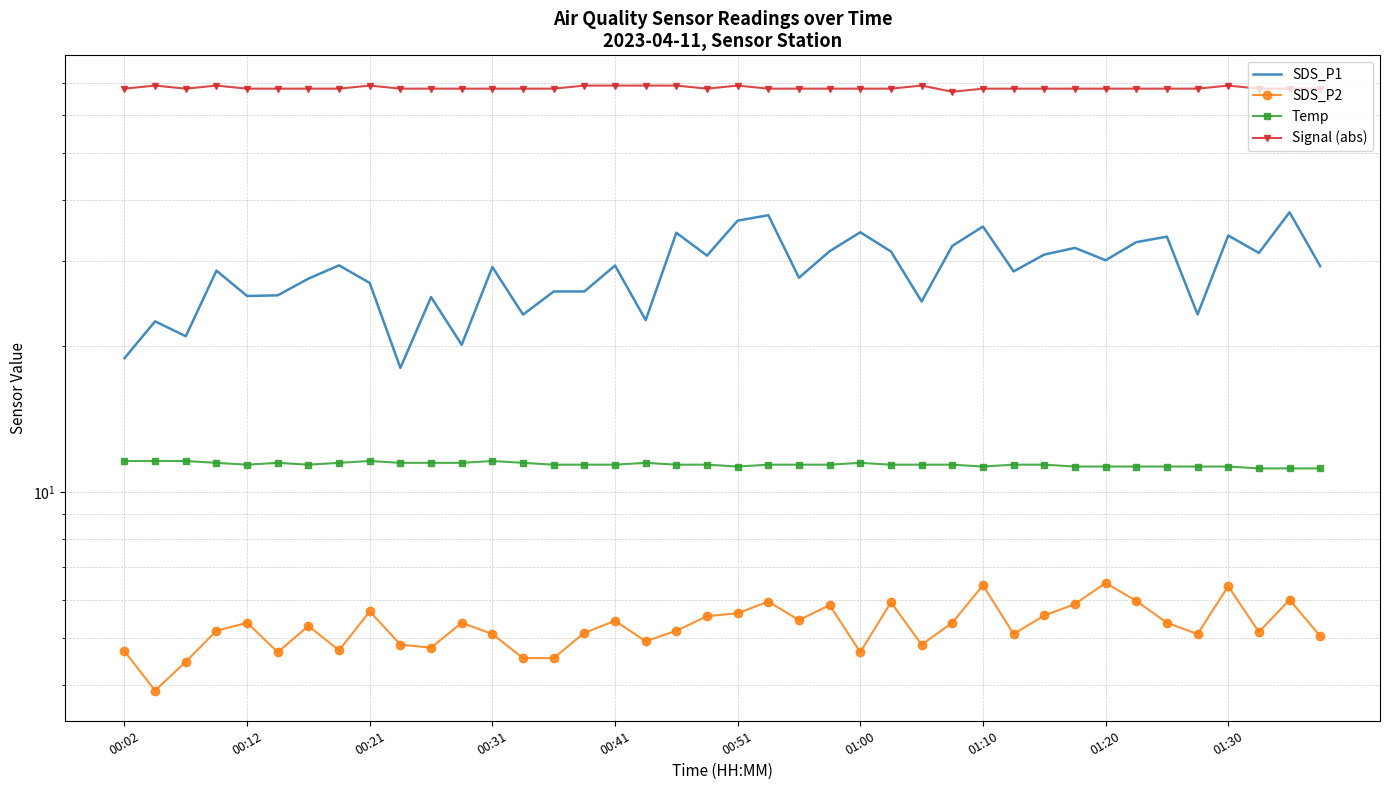

Count the Signal (abs) values in the range 68 to 69.

39